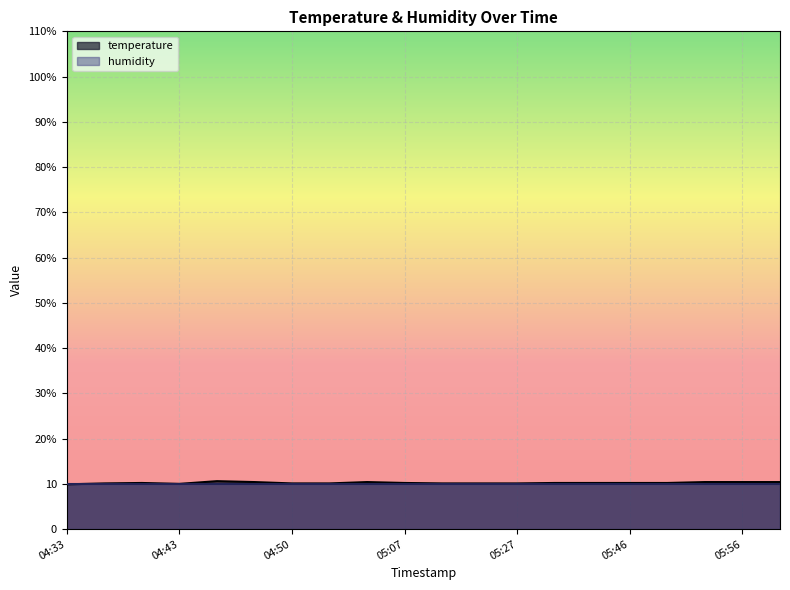

What is the average value?

10.2